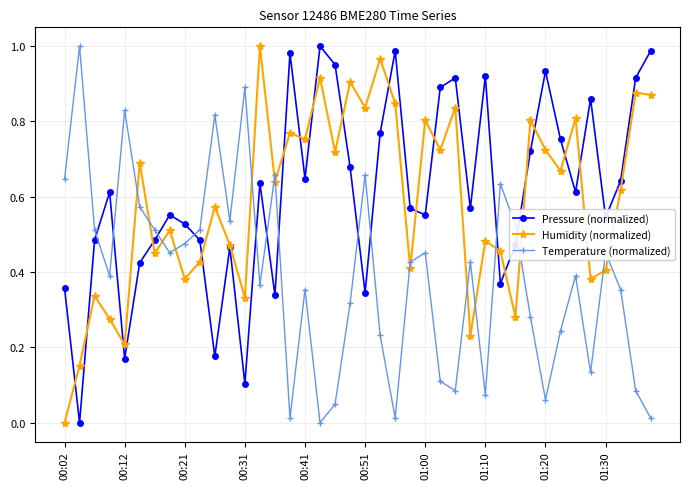

In Temperature (normalized), how many points are lower than both neighbors (excluding endpoints)?

11